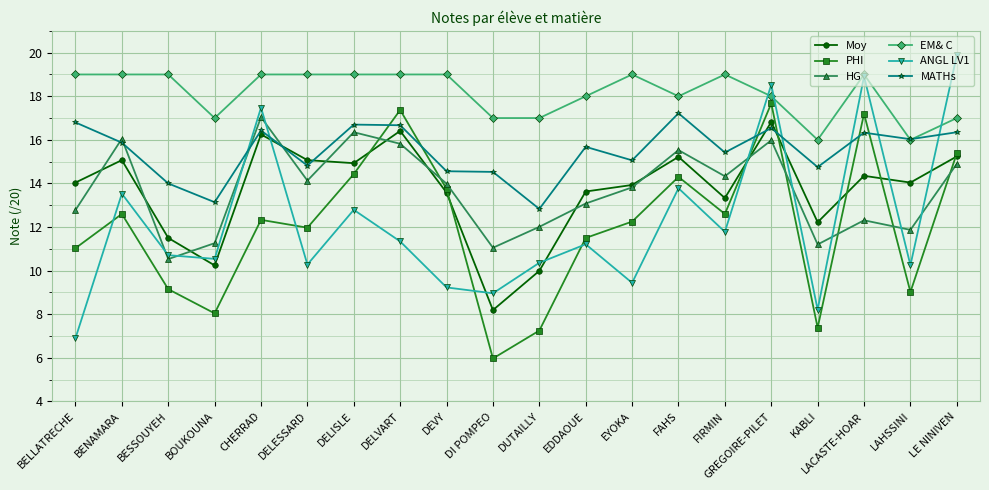

The HG series shows 19.9 at BOUKOUNA. True or false?

False